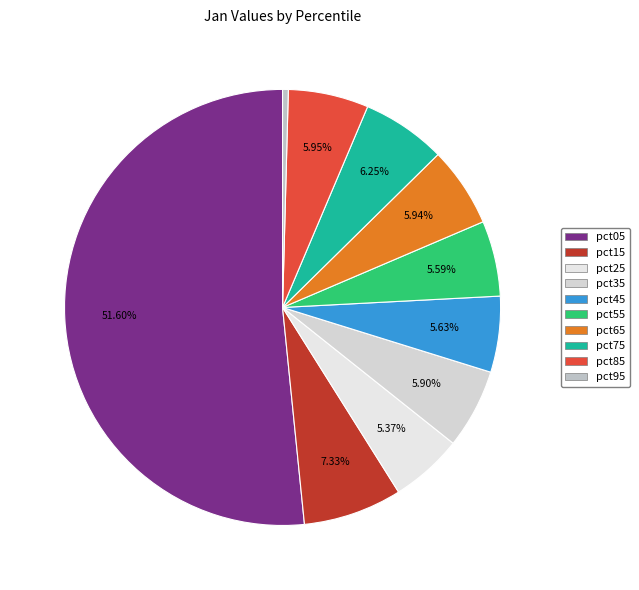

Which has a higher value, pct05 or pct65?

pct05